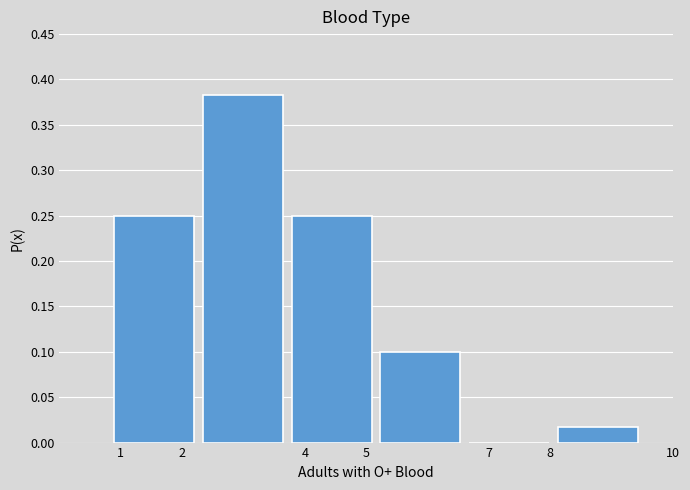

Reading left to right, transcribe this chart: for each bar, give the range it covers on the x-axis and its height. Neither the bar edges nor the heights are printed on the chart, so give them approximately, as read against the axes.

0.8 to 2.3: 0.250
2.3 to 3.7: 0.385
3.7 to 5.2: 0.250
5.2 to 6.6: 0.100
6.6 to 8.1: 0
8.1 to 9.5: 0.015